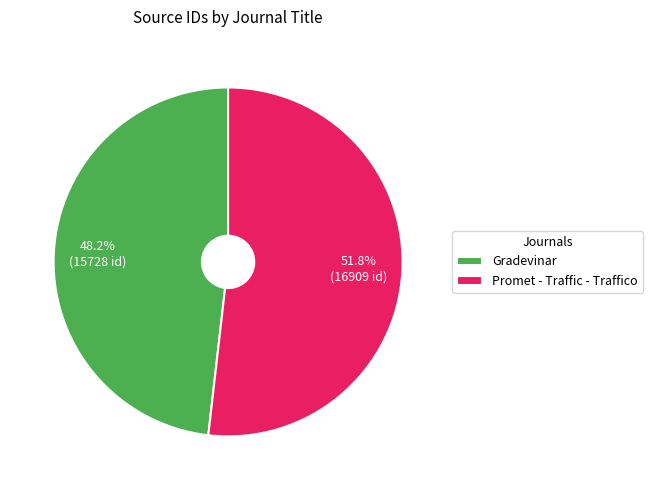

Which category has the biggest portion of the pie?

Promet - Traffic - Traffico